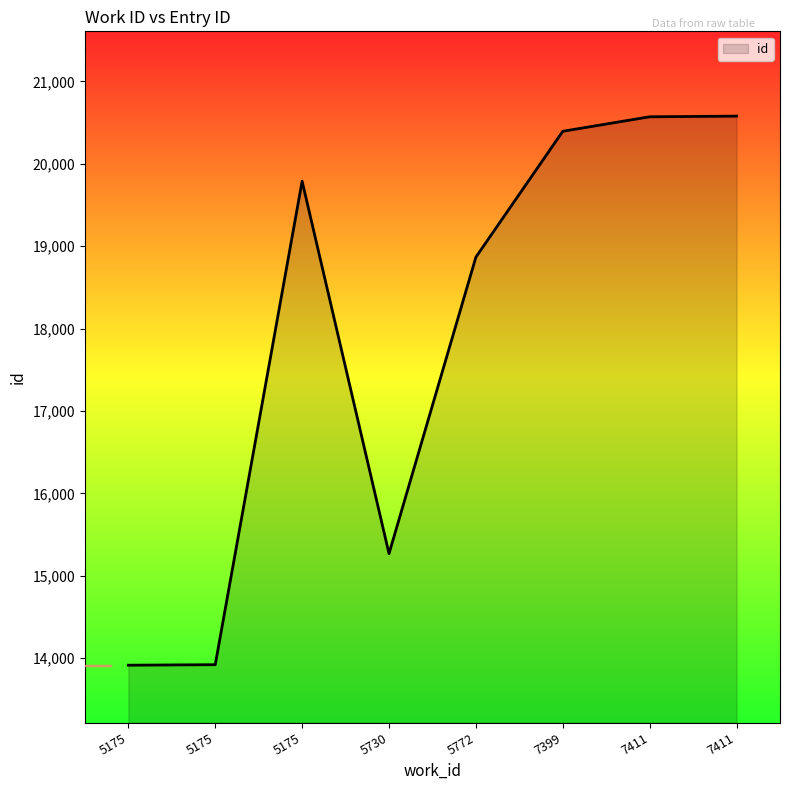

Which category has the lowest value across all series?

5175